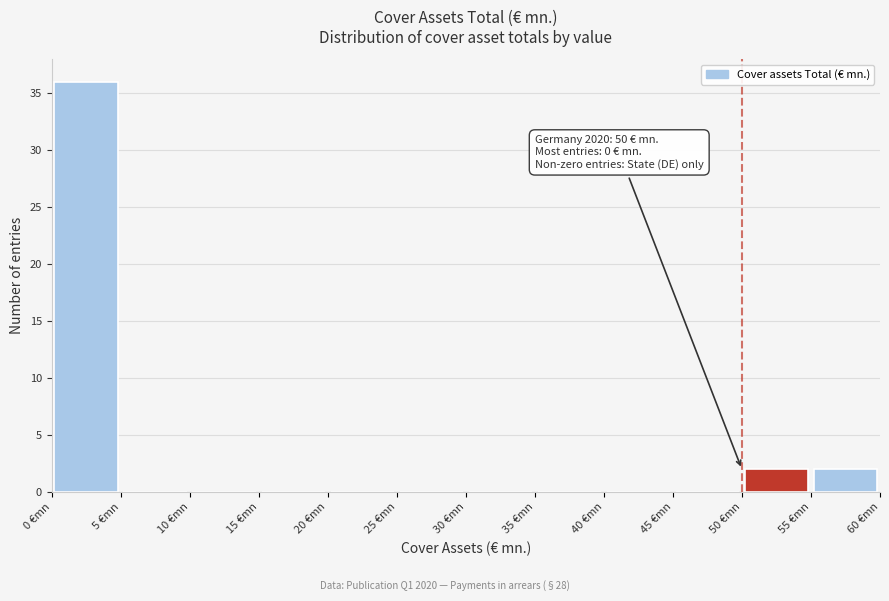

Which range on the x-axis has the tallest bar?

0 to 5